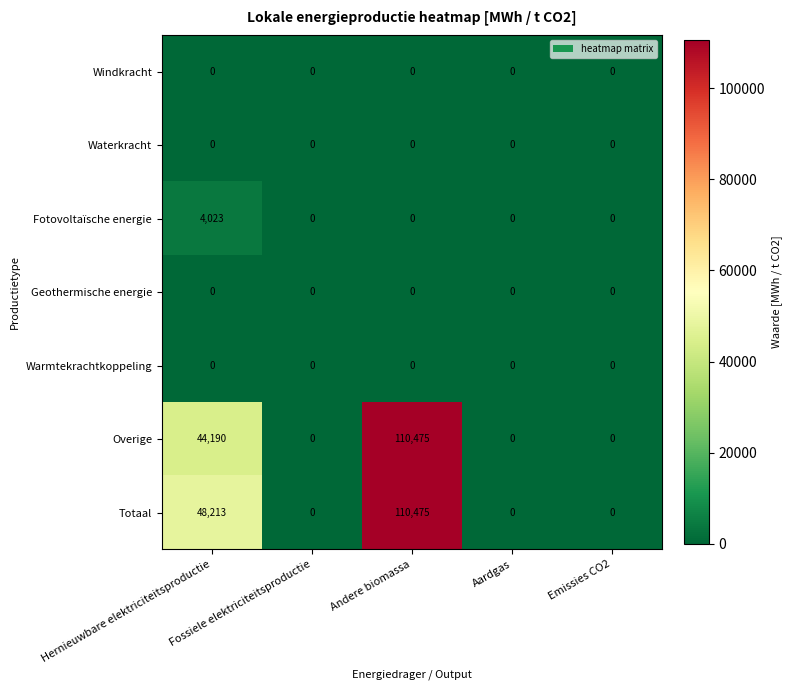

Count the Totaal values in the range 0 to 48213.

4